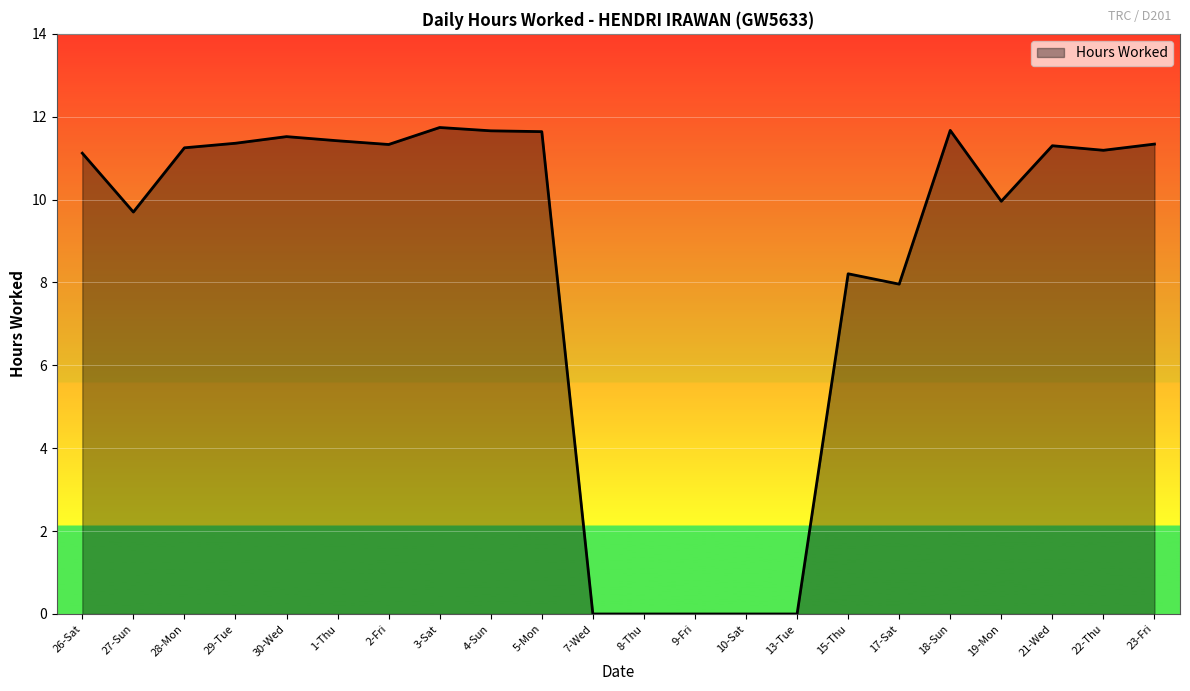

What is the maximum value shown in the chart?

11.7